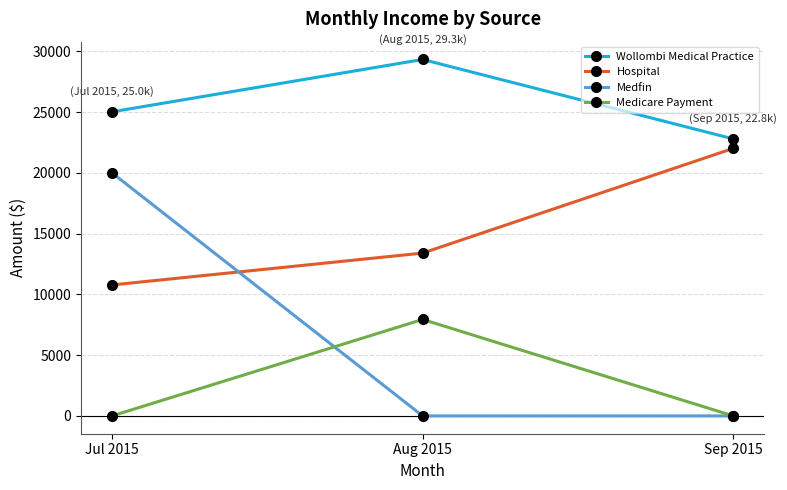

What is the sum of all Medfin values?

20000.0